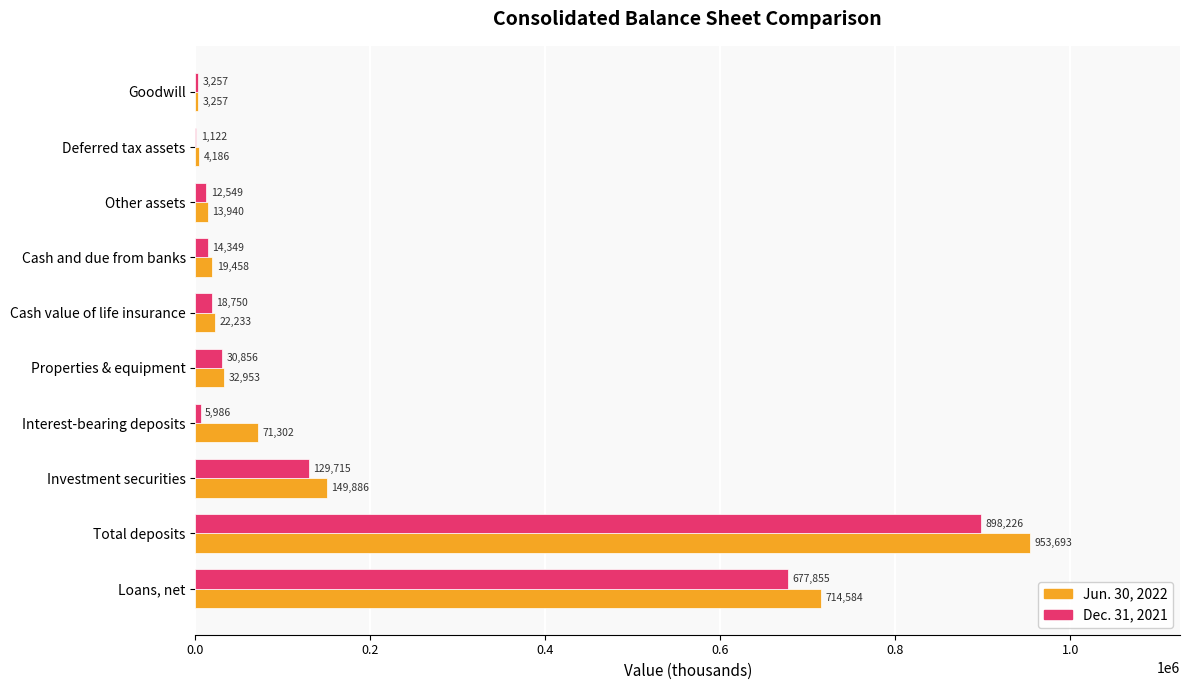

At which label does Dec. 31, 2021 reach its peak?

Total deposits